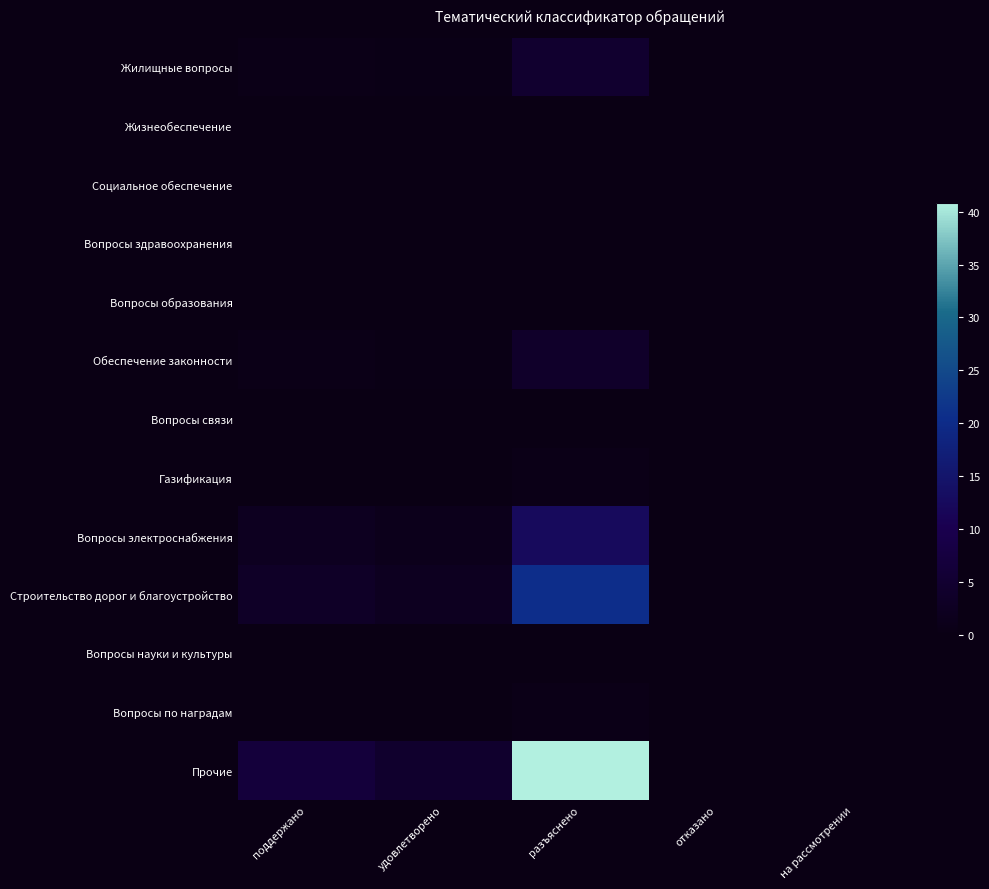

Which series changed the most between разъяснено and на рассмотрении?

Прочие